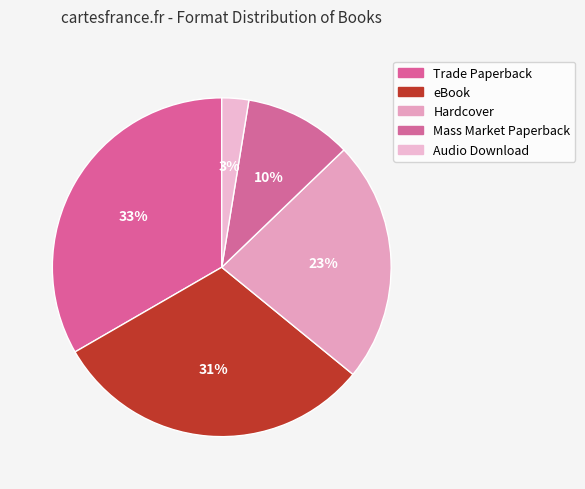

To the nearest percent, what is the difference between the Mass Market Paperback and eBook slice percentages?

21%